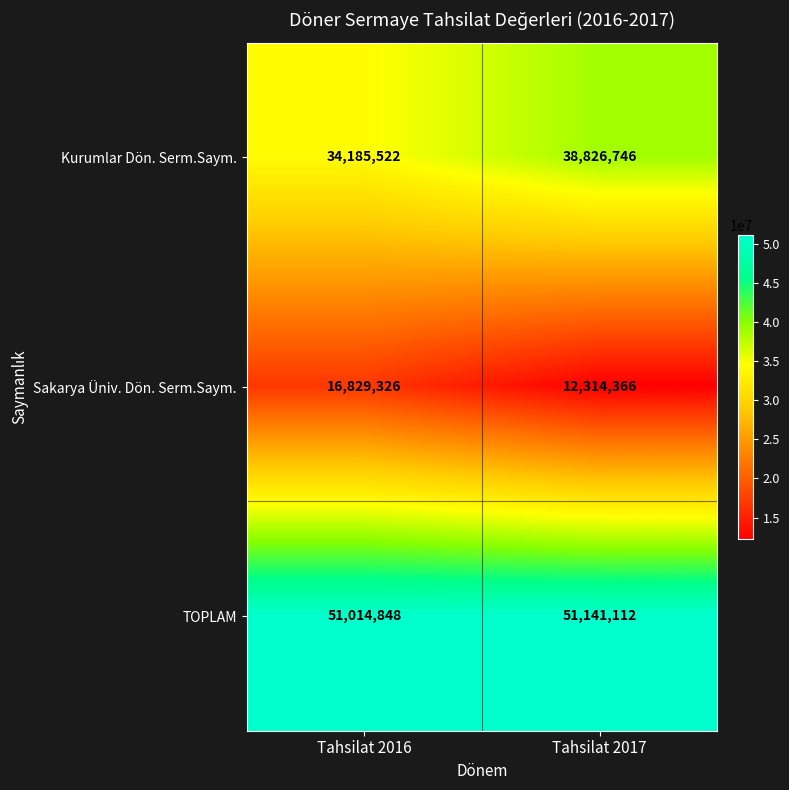

List the series in order of their peak value, lowest first.

Sakarya Üniv. Dön. Serm.Saym., Kurumlar Dön. Serm.Saym., TOPLAM